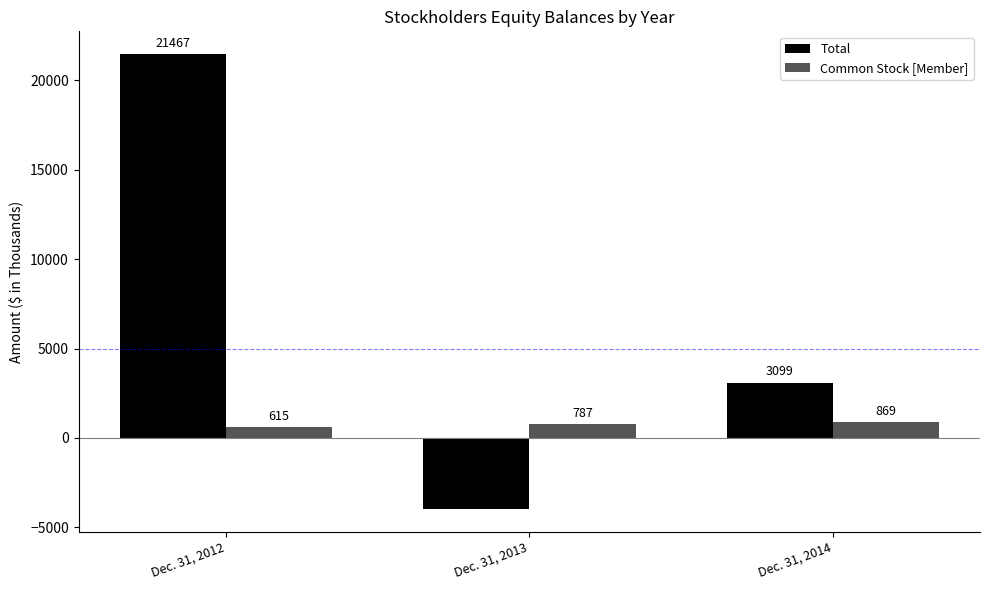

Which series has the largest total across all categories?

Total